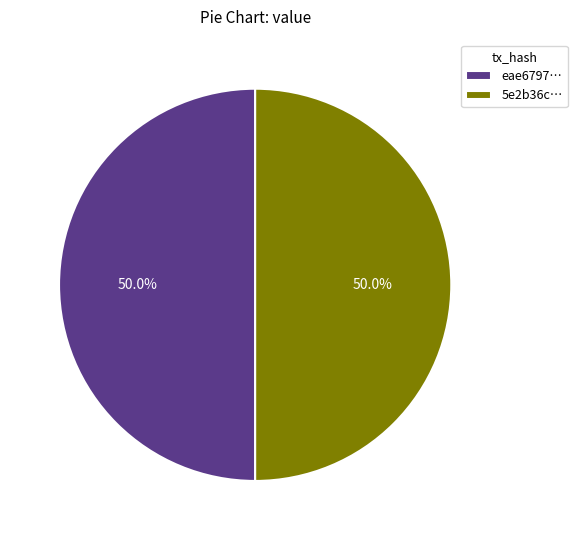

Approximately how many times larger is the value at 5e2b36c… compared to eae6797…?

1.0